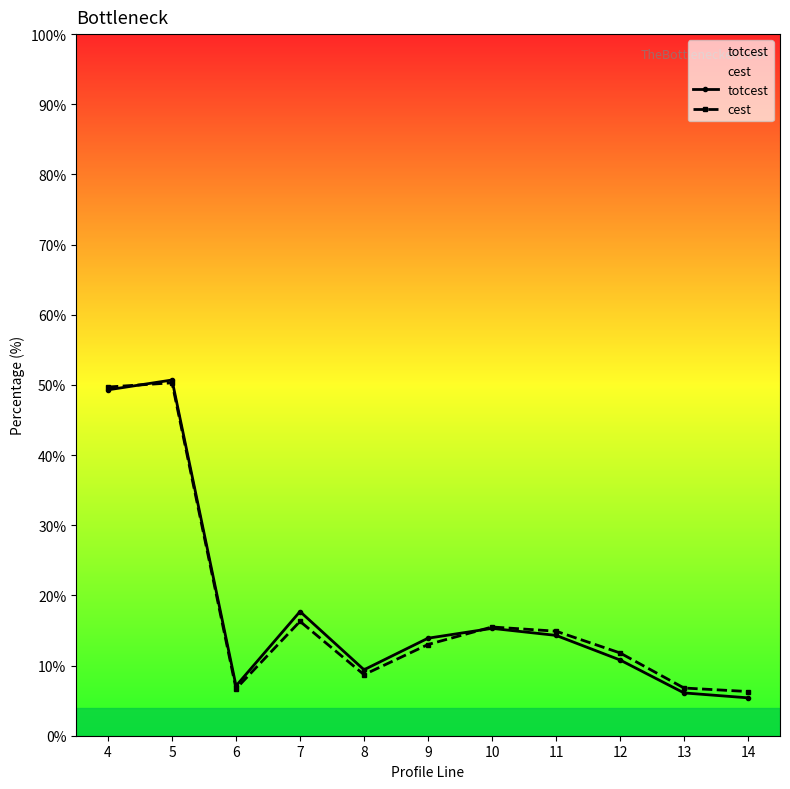

Reading left to right, what are all the values shown in this chart?

totcest: 4=49.3	5=50.7	6=7.1	7=17.7	8=9.4	9=13.9	10=15.3	11=14.3	12=10.8	13=6.1	14=5.4
cest: 4=49.7	5=50.3	6=6.7	7=16.3	8=8.7	9=13.0	10=15.5	11=14.9	12=11.8	13=6.8	14=6.3